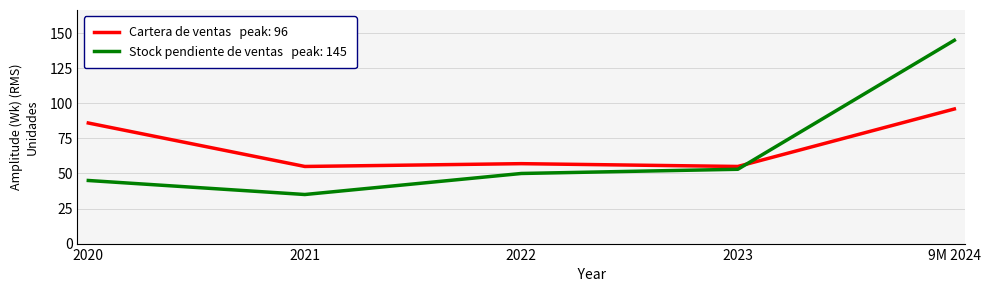

How many distinct data groups are displayed?

2